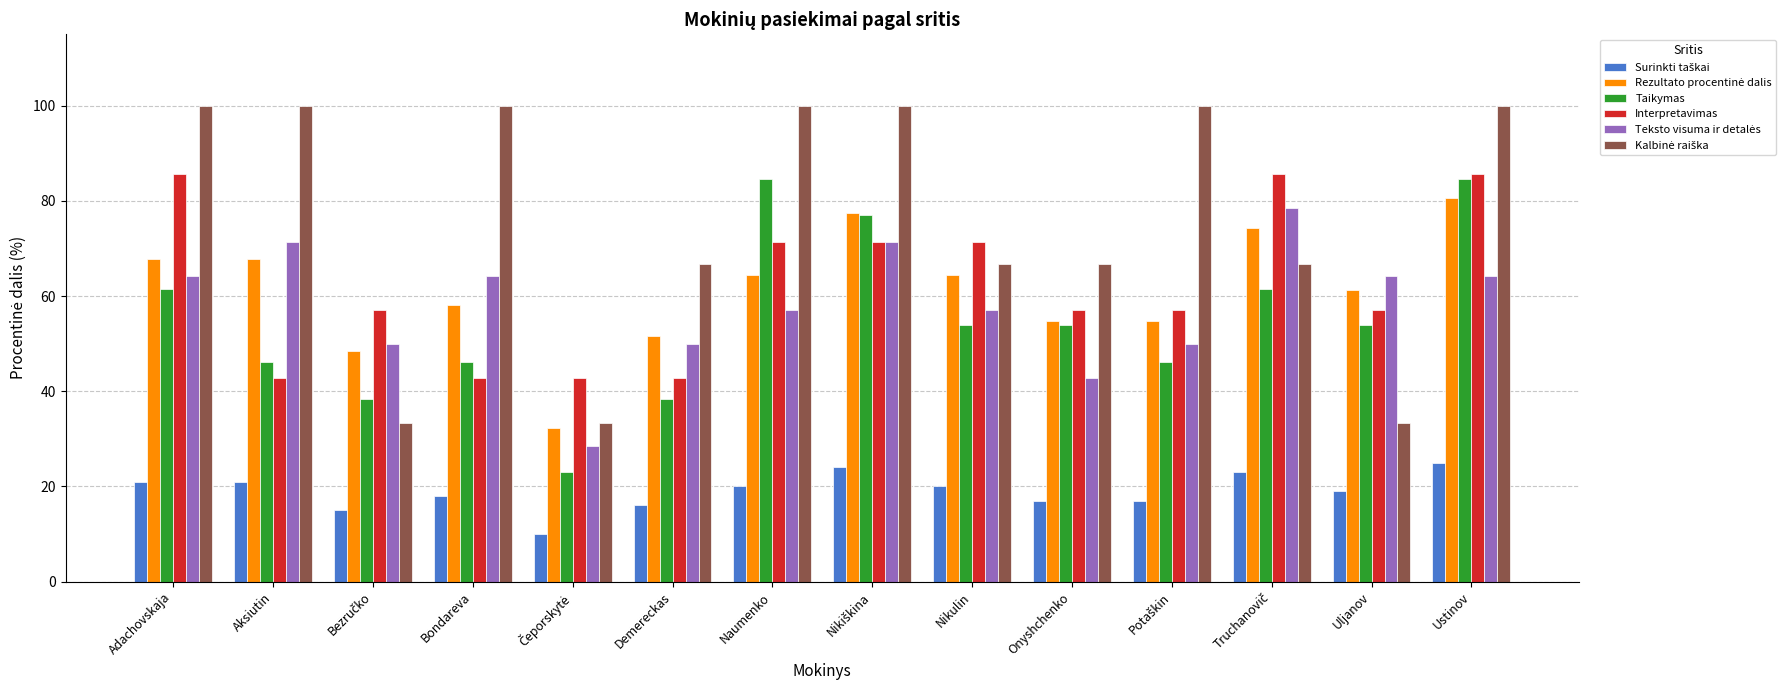

What is the approximate value of Taikymas at Nikulin?

53.8